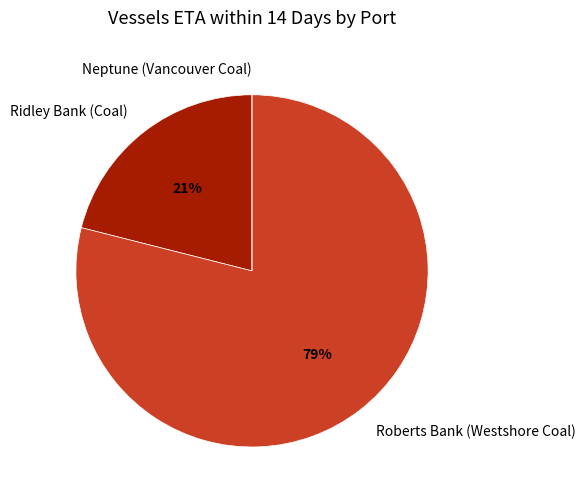

Which slice is the largest?

Roberts Bank (Westshore Coal)